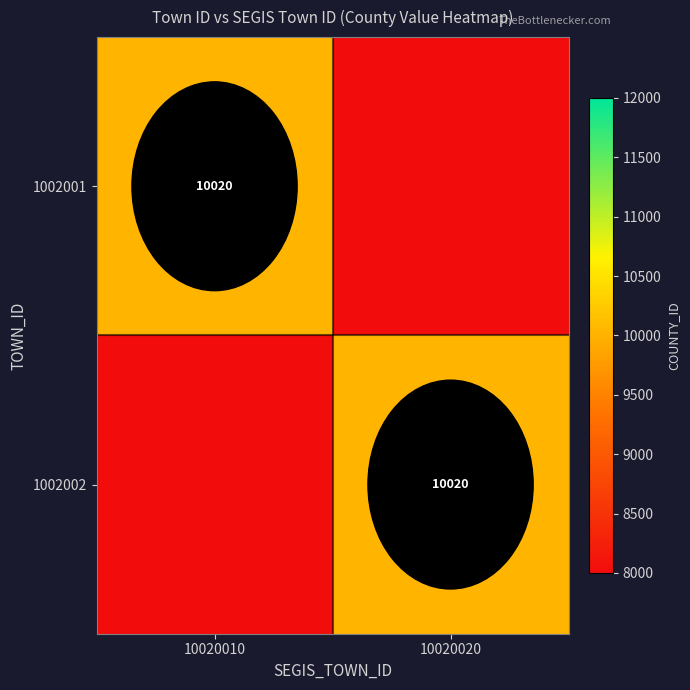

Is it true that 1002001 equals 10020 at 10020010?

True